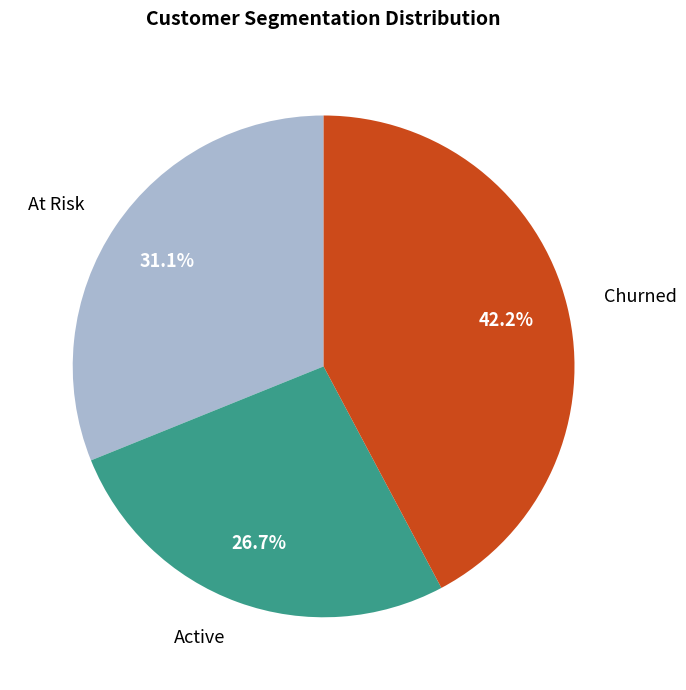

Is there a majority slice in this chart?

No